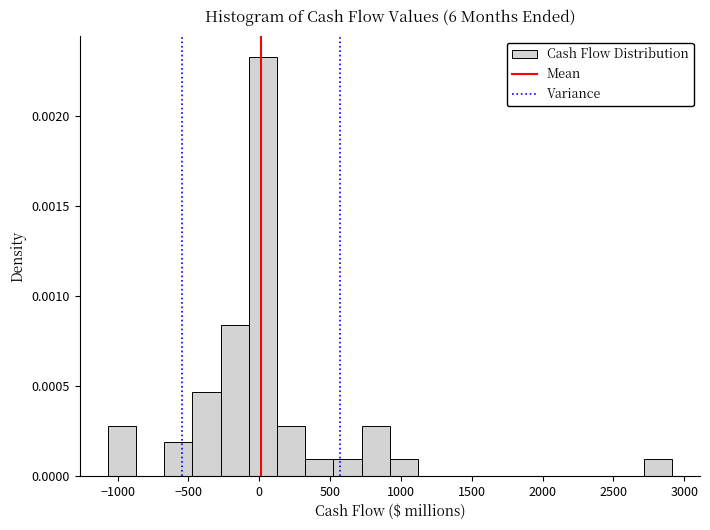

Around what value on the x-axis is the tallest bar? Give the approximate position of its centre, as read against the axis.

50